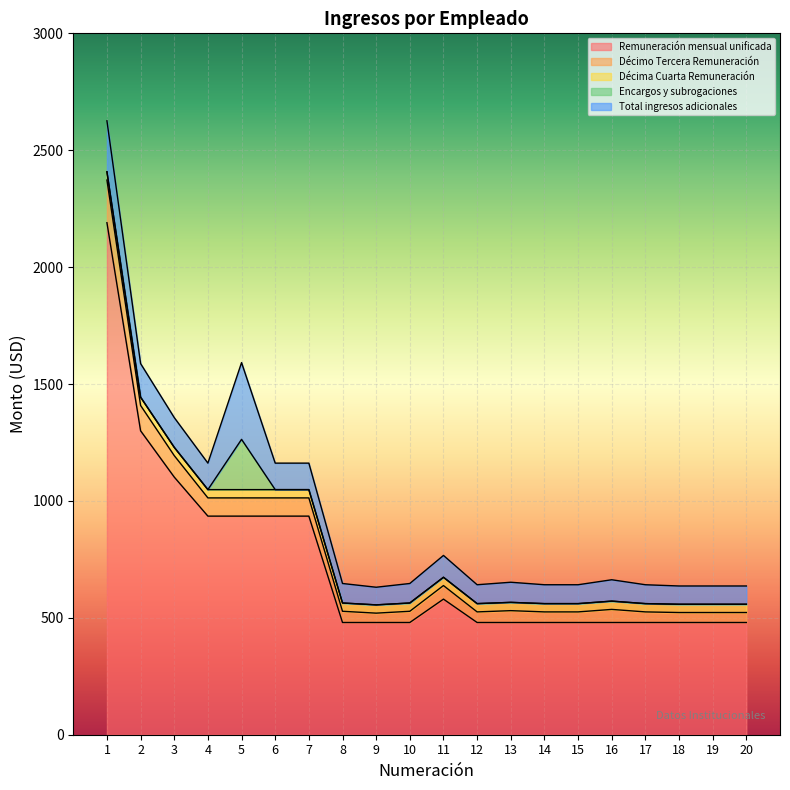

What is the total value across all series at 13?

652.2